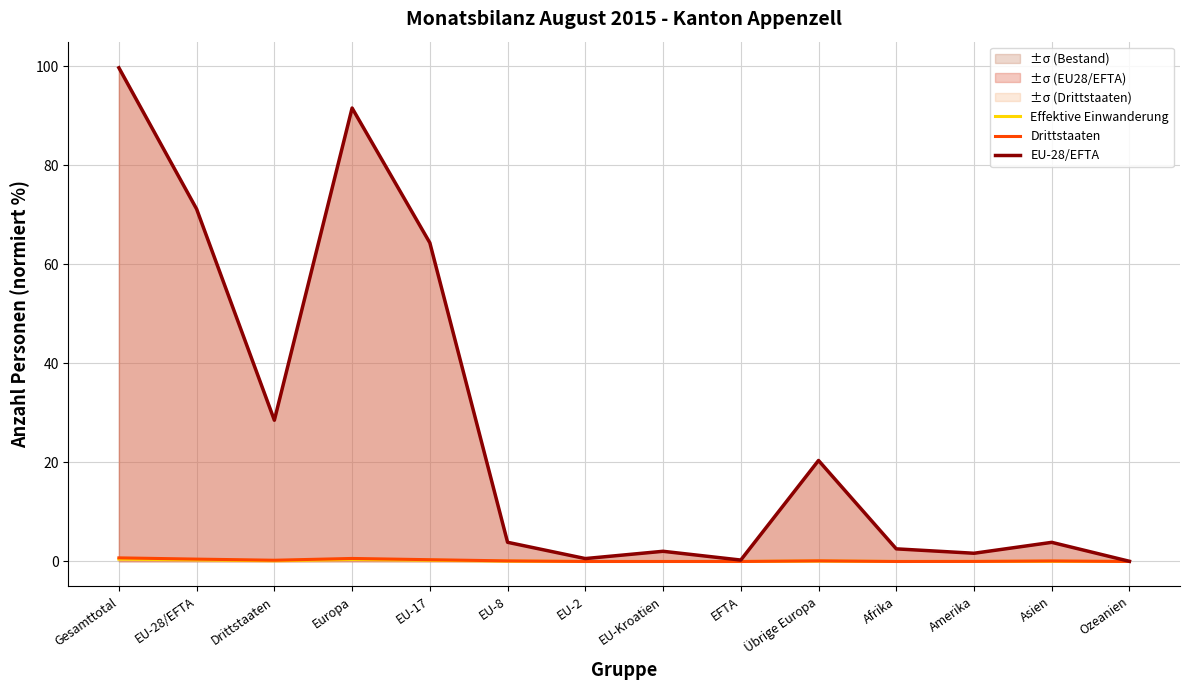

Does the chart display data point markers on the line(s)?

No